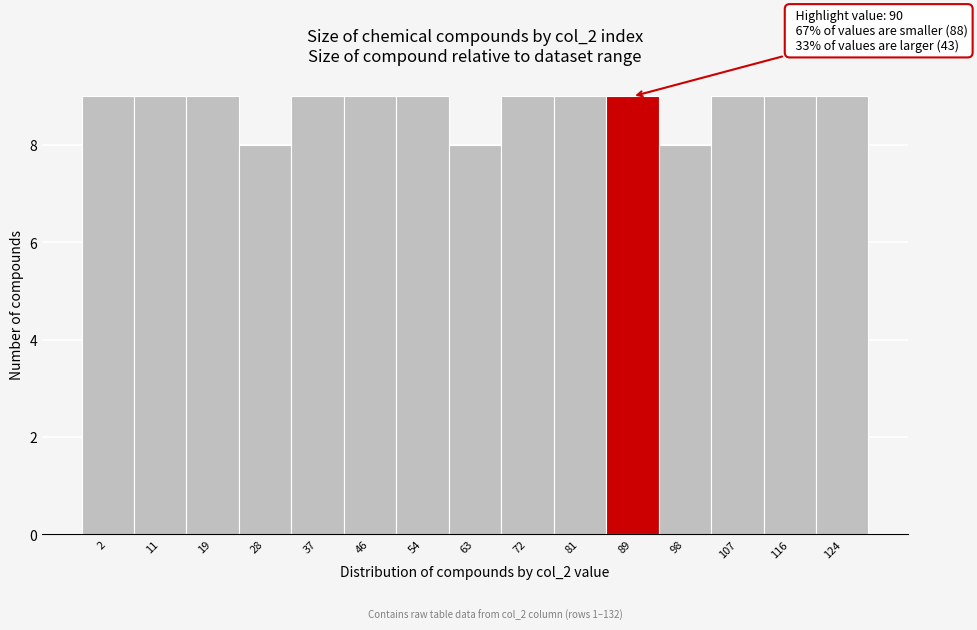

Reading left to right, extract all data points from this chart.

9	9	9	8	9	9	9	8	9	9	9	8	9	9	9